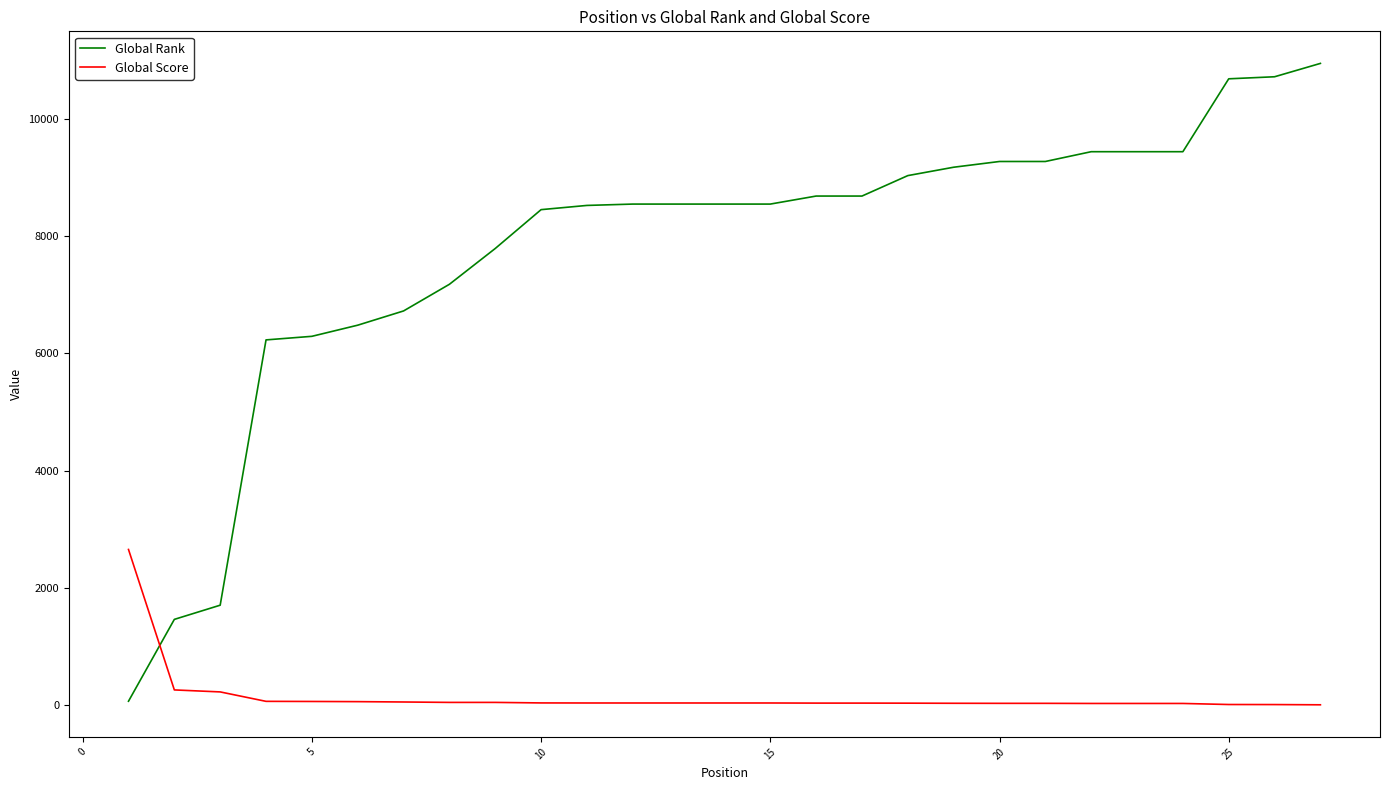

Which series has the largest total across all categories?

Global Rank